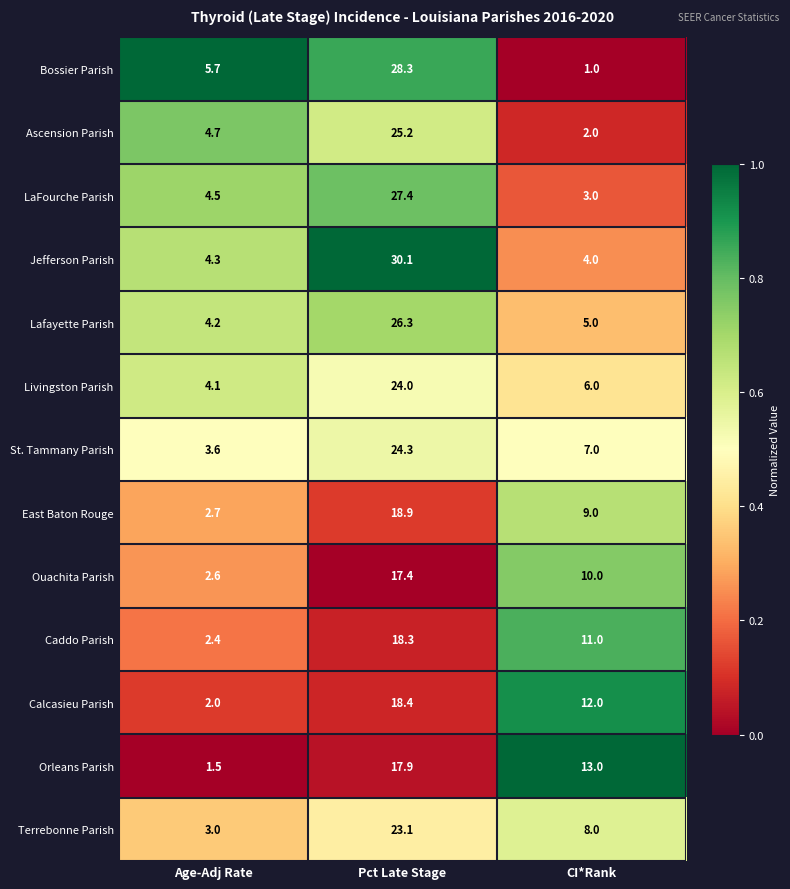

Read the East Baton Rouge value at Pct Late Stage.

18.9